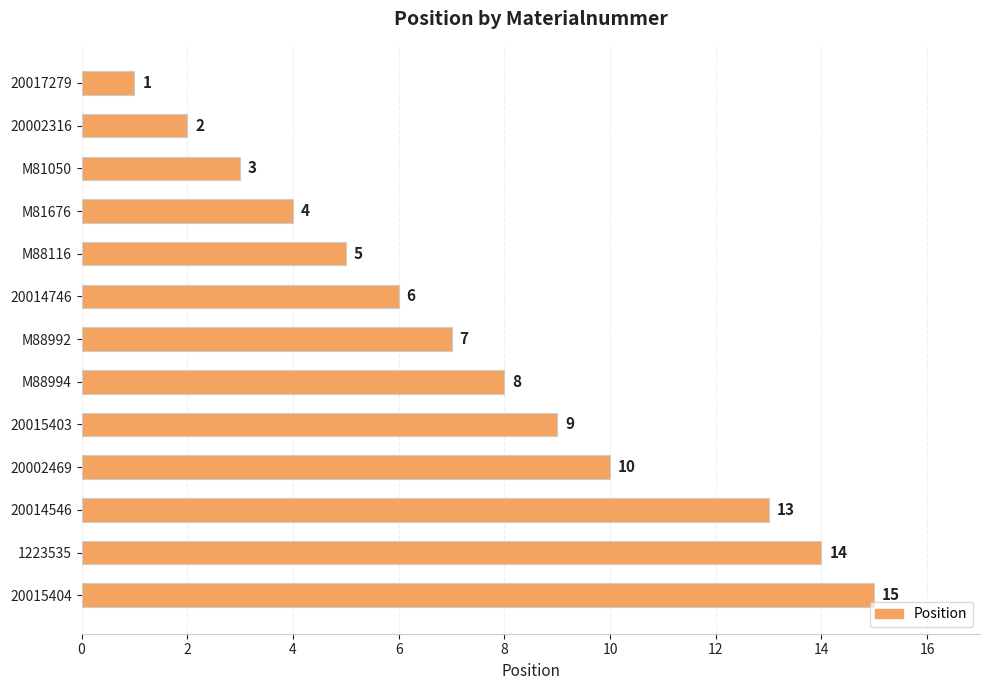

Count the number of data series in this chart.

1